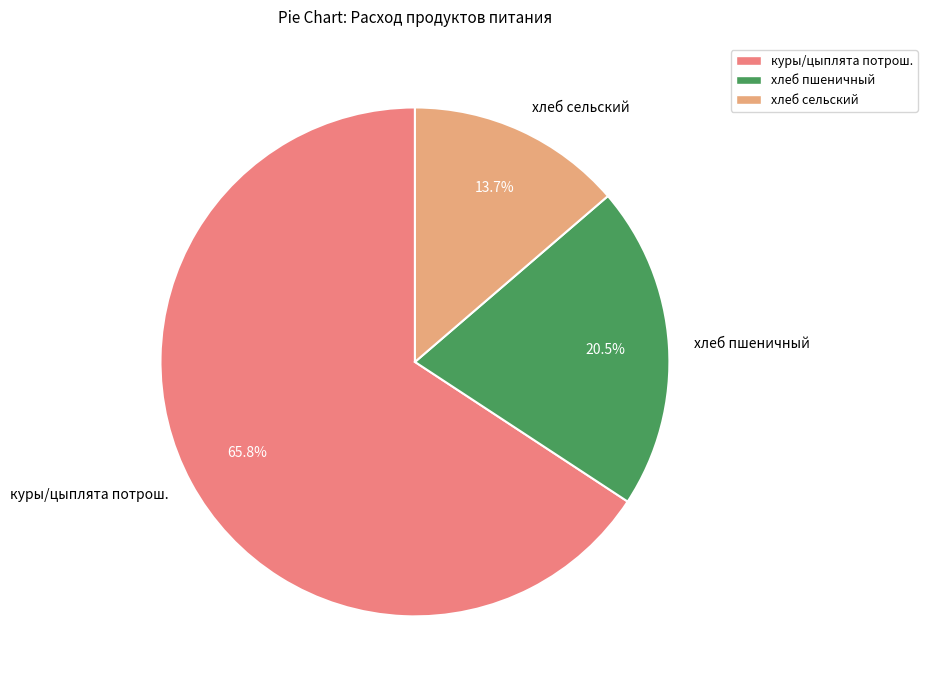

Count the number of slices in the pie.

3